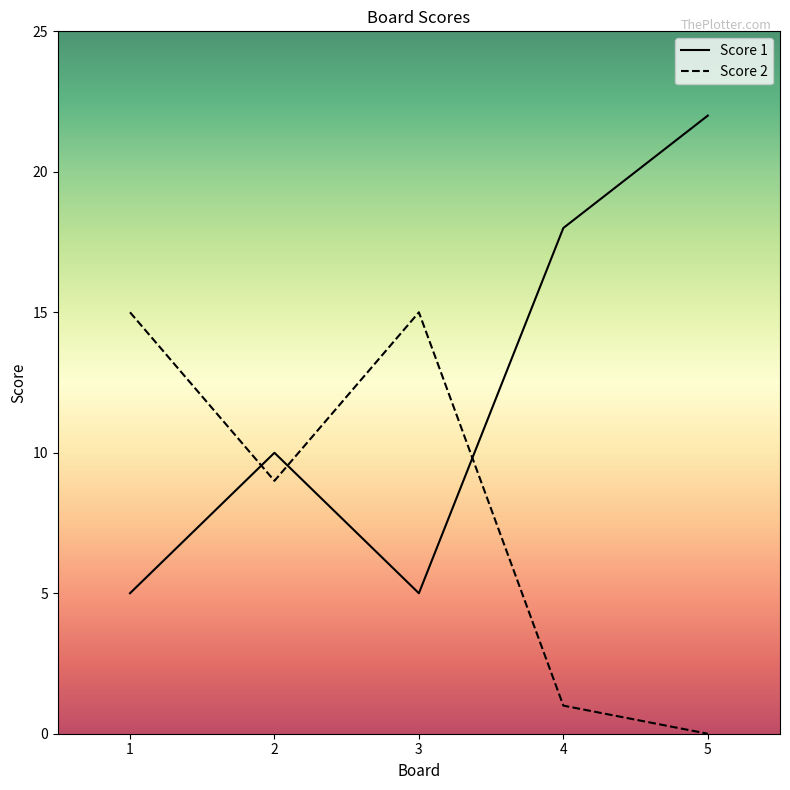

Does the chart display data point markers on the line(s)?

No